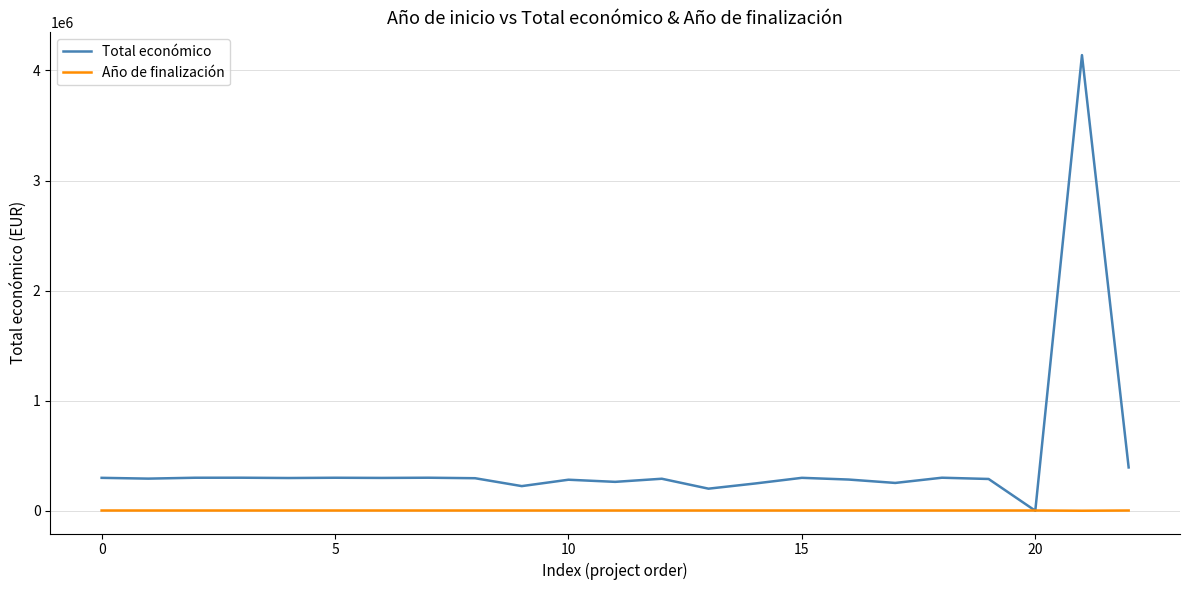

What is the sum of all Año de finalización values?

44538